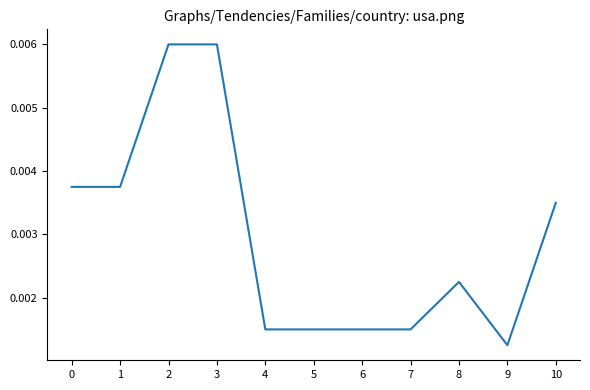

How many lines are shown in the chart?

1